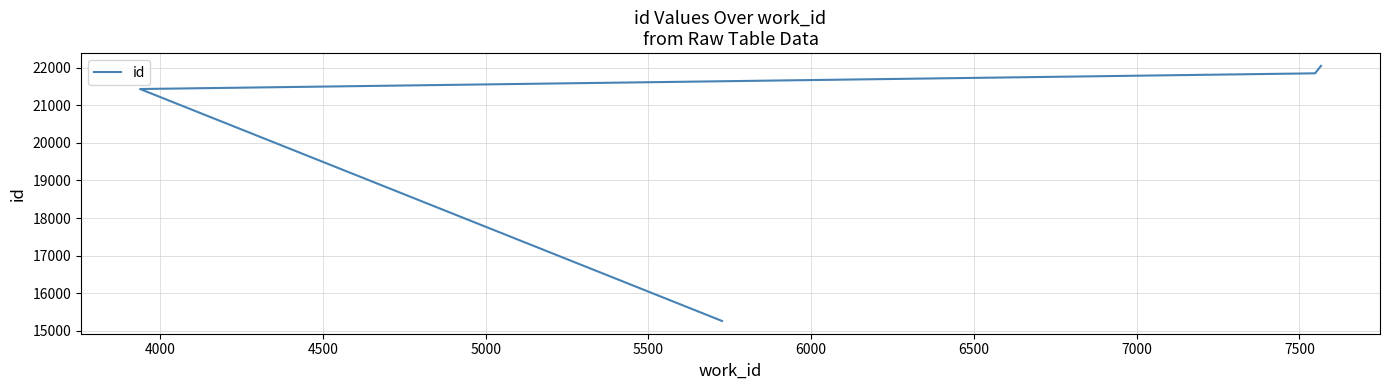

True or false: there are more than 1 points higher than both neighbors.

False